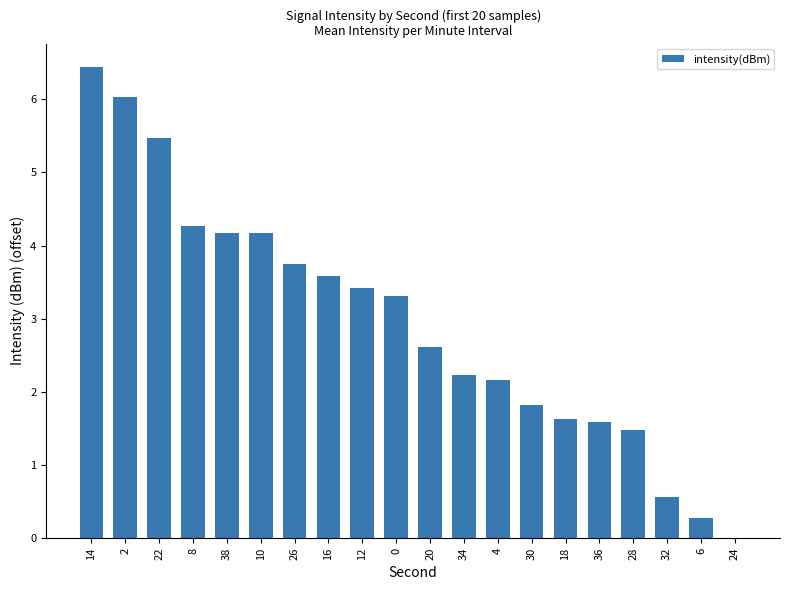

Which label corresponds to the largest value in the chart?

14